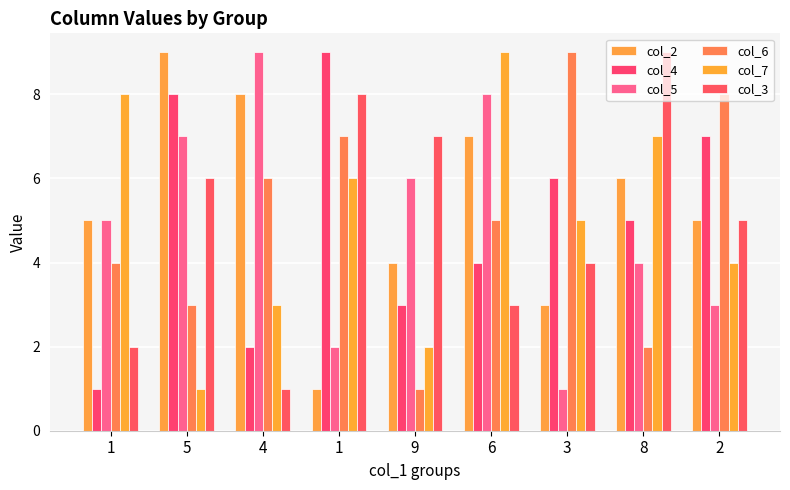

Which has a higher value, 3 or 5?

5